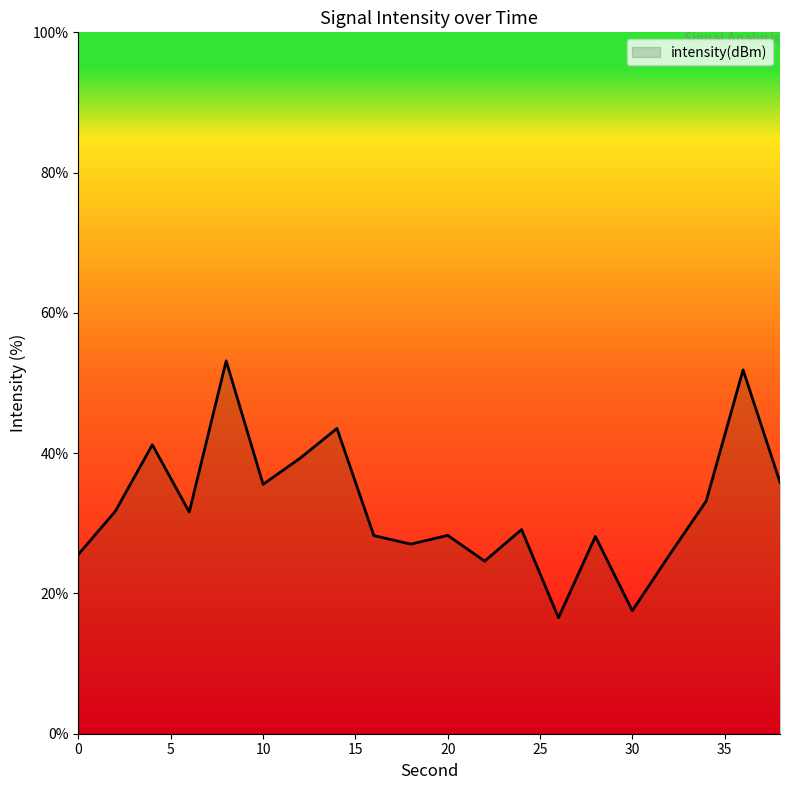

What is the maximum value shown in the chart?

53.2